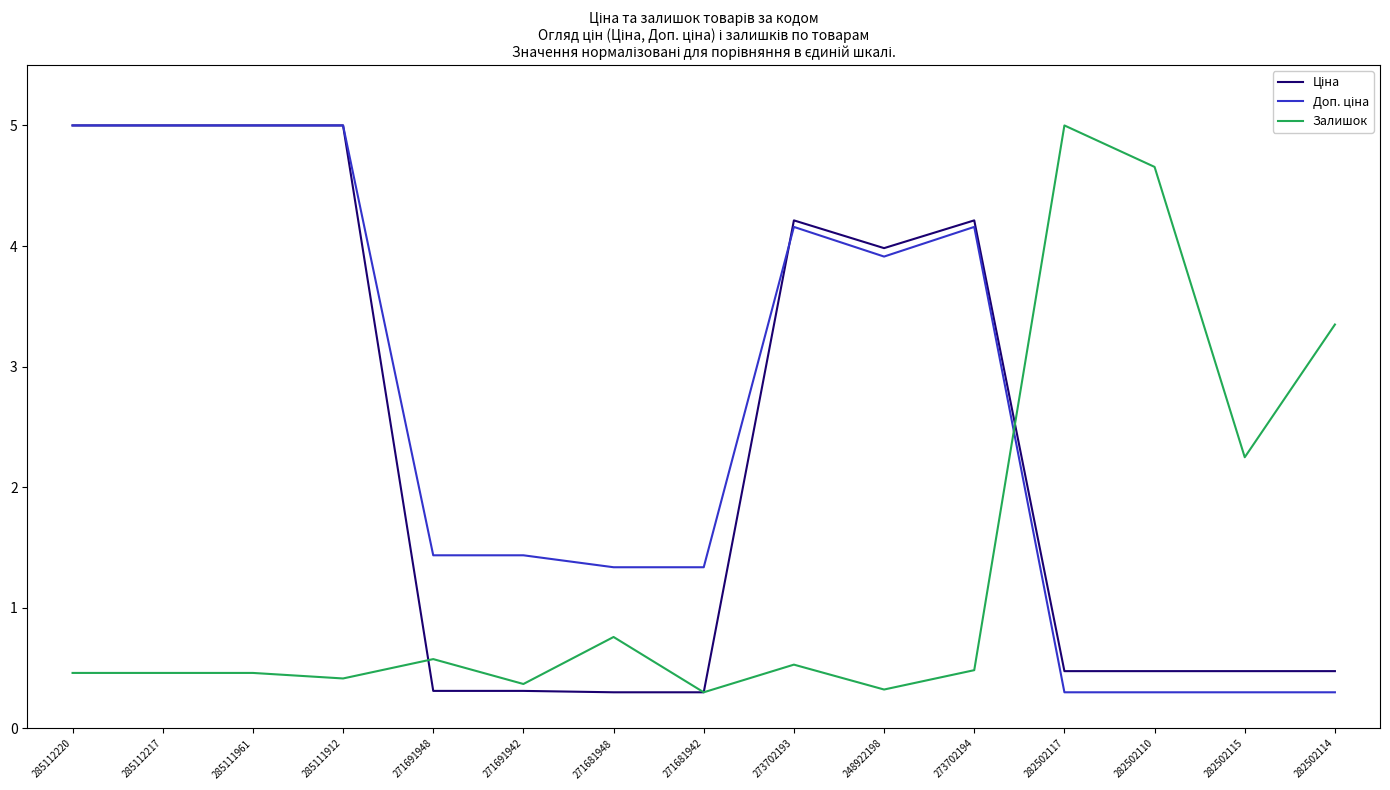

What is the total value across all series at 285111961?

10.5